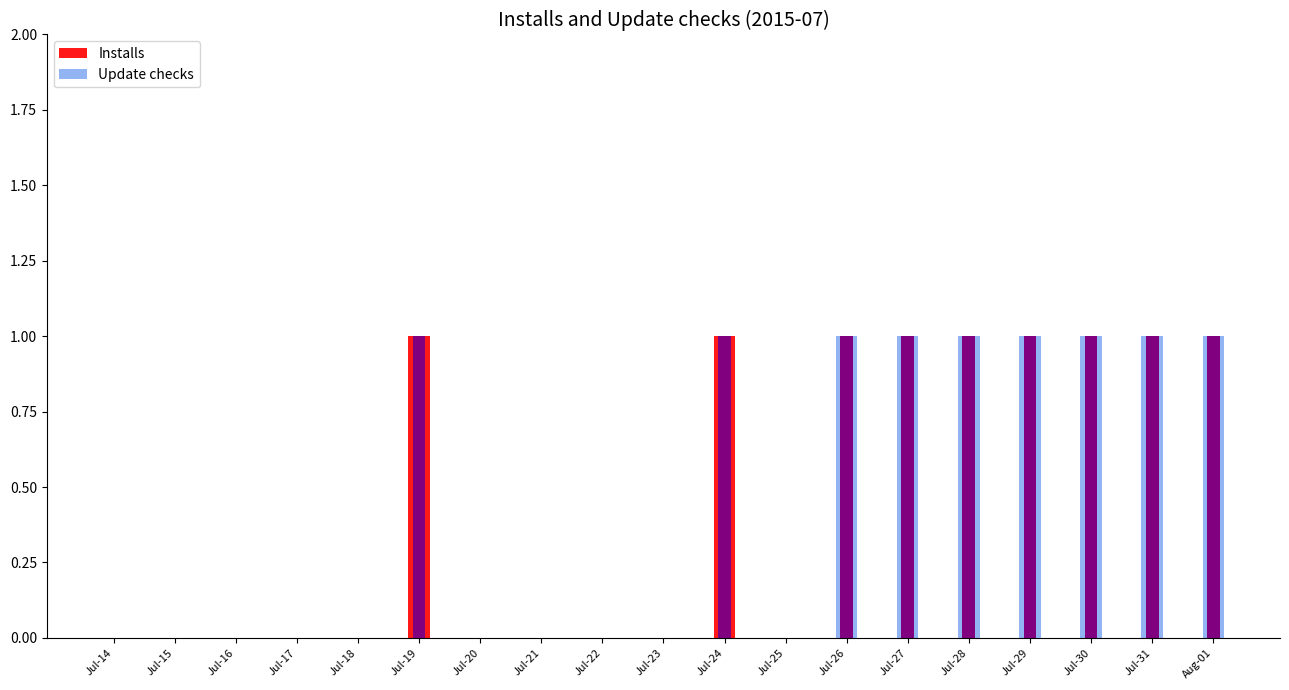

Where is Update checks nearest to the value 0?

Jul-14